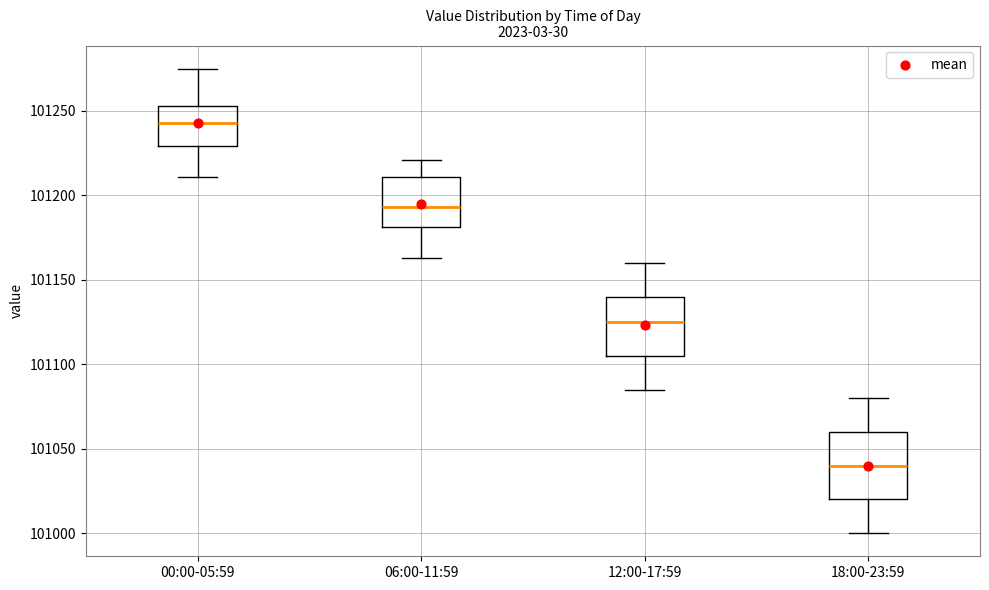

Which box is the tallest, from its lower edge to its upper edge?

18:00-23:59